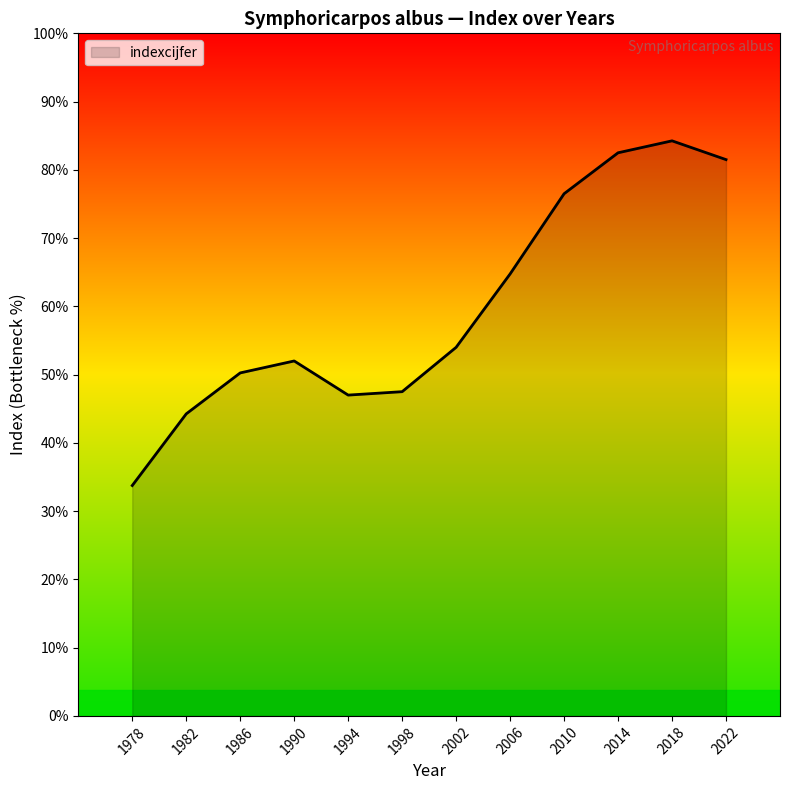

At which category does the data reach its first local valley?

1994